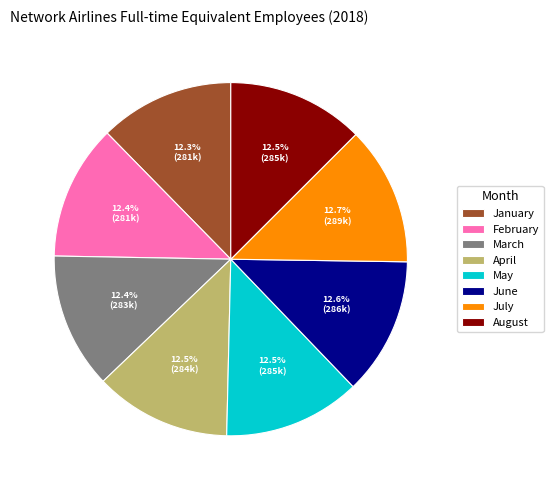

To the nearest percent, what is the combined percentage of August and May?

25%